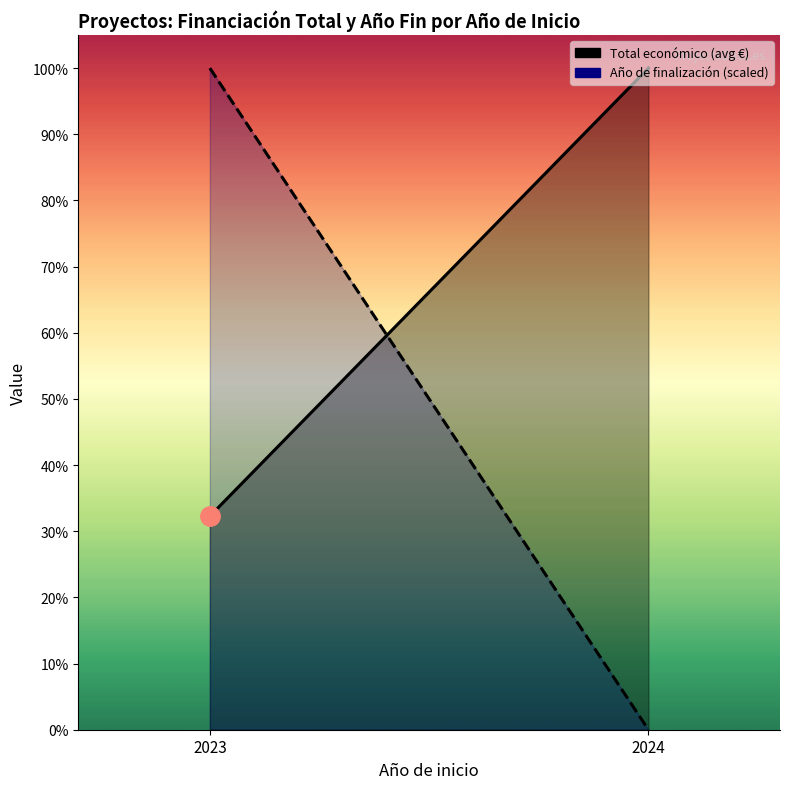

At how many categories does at least one series exceed 406780?

2